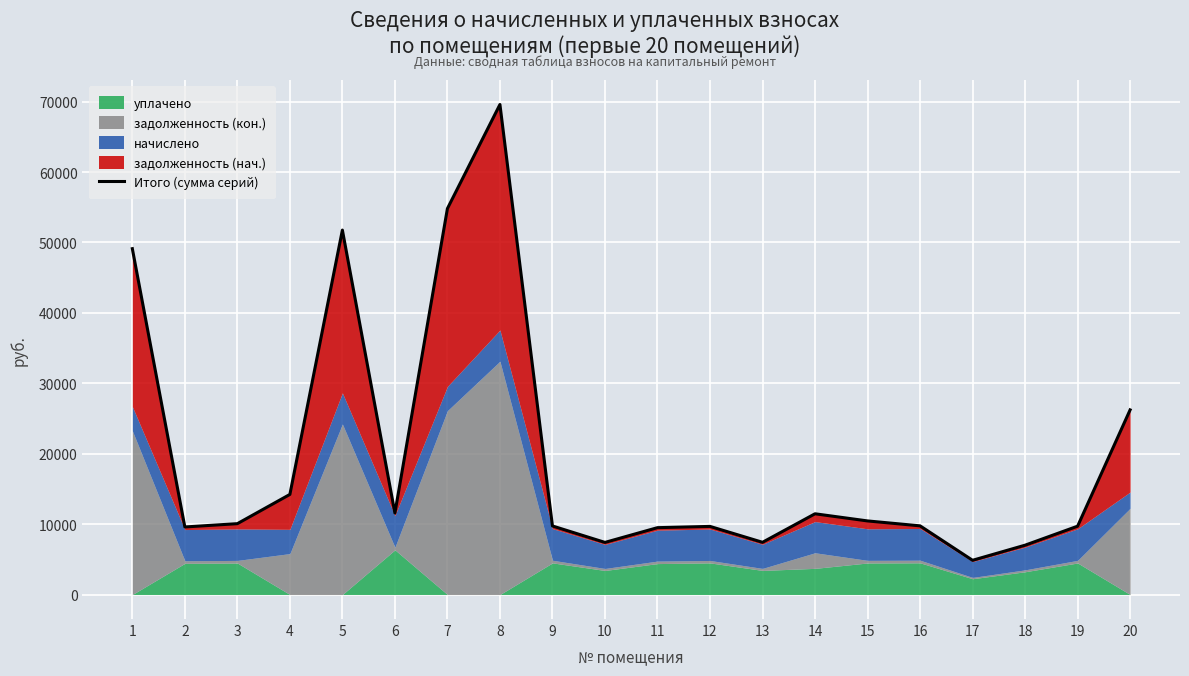

Reading left to right, extract all data points from this chart.

1=49117.8	2=9594.1	3=10062.9	4=14214.7	5=51757.2	6=11572.6	7=54814.2	8=69591.5	9=9737.6	10=7401.7	11=9496.2	12=9674.3	13=7417.5	14=11466.6	15=10452.7	16=9753.4	17=4861.0	18=7007.3	19=9705.3	20=26222.0